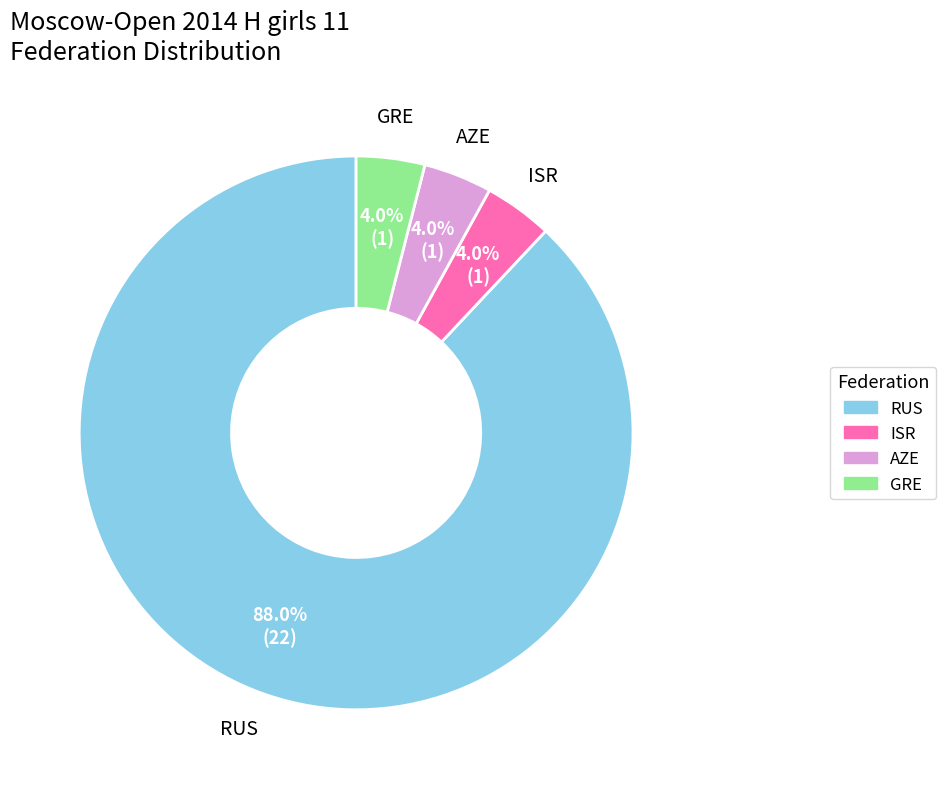

How many segments does this pie chart have?

4